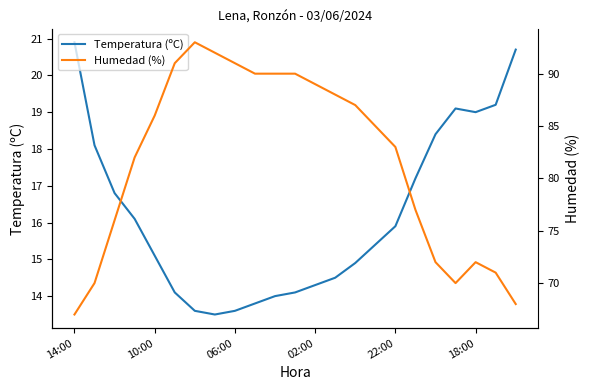

What position from the right is 14:00?

23